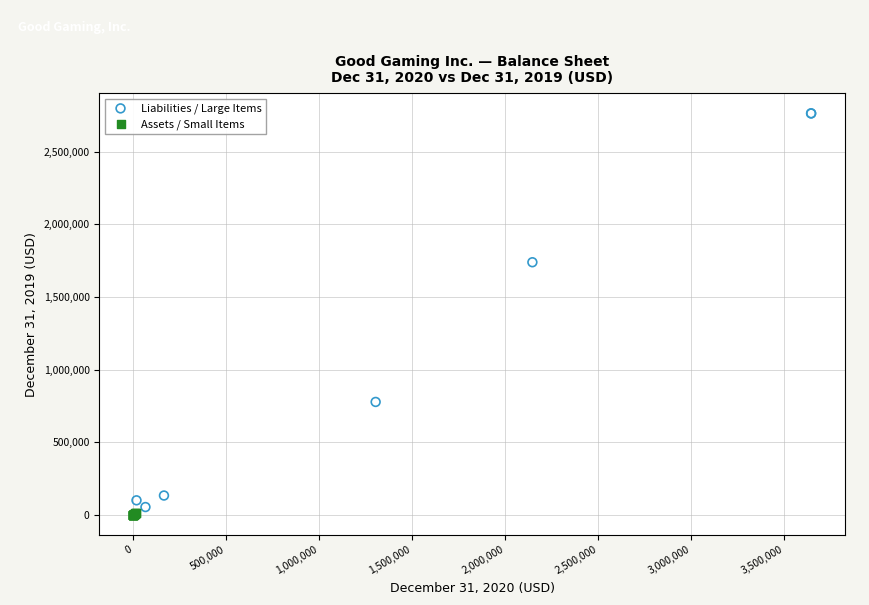

Which series reaches the maximum Y coordinate?

Liabilities / Large Items